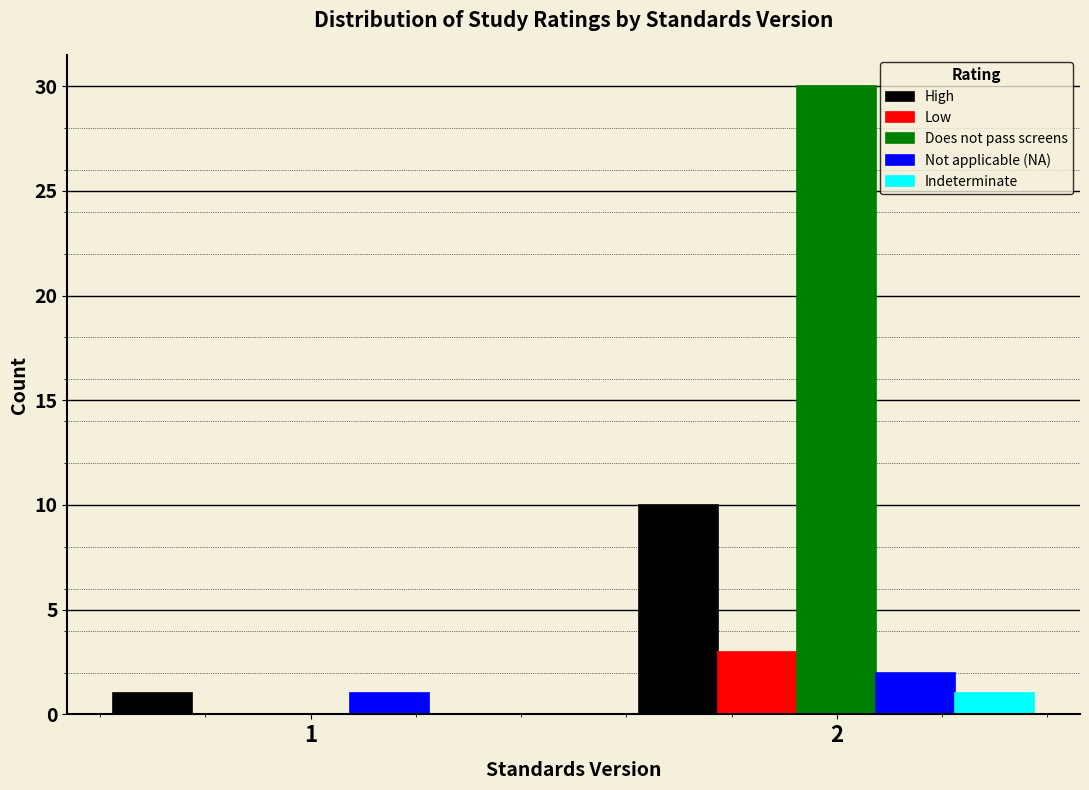

Reading right to left, list all the values displayed in this chart.

High: 2=10	1=1
Low: 2=3	1=0
Does not pass screens: 2=30	1=0
Not applicable (NA): 2=2	1=1
Indeterminate: 2=1	1=0